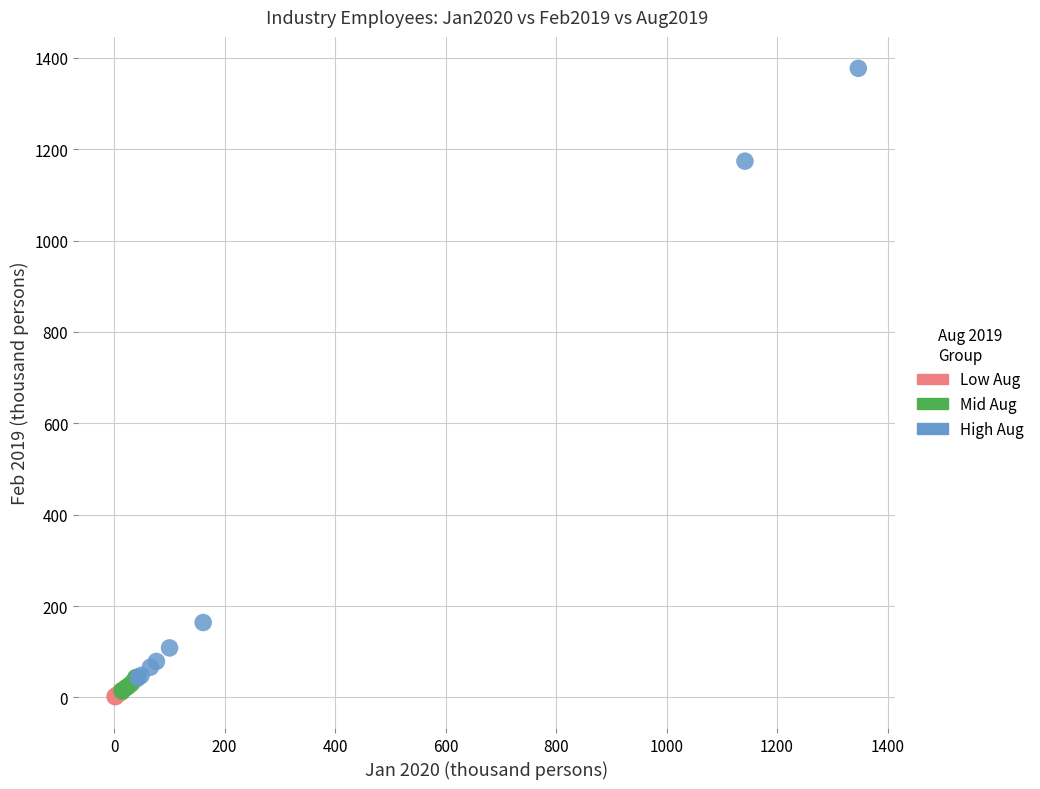

Which series has the largest Y range (max minus min)?

High Aug